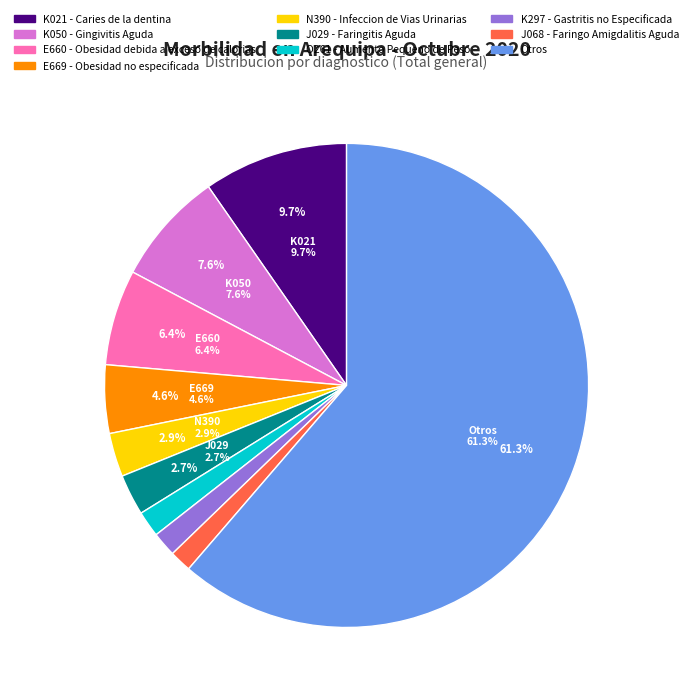

Which category has the biggest portion of the pie?

Otros